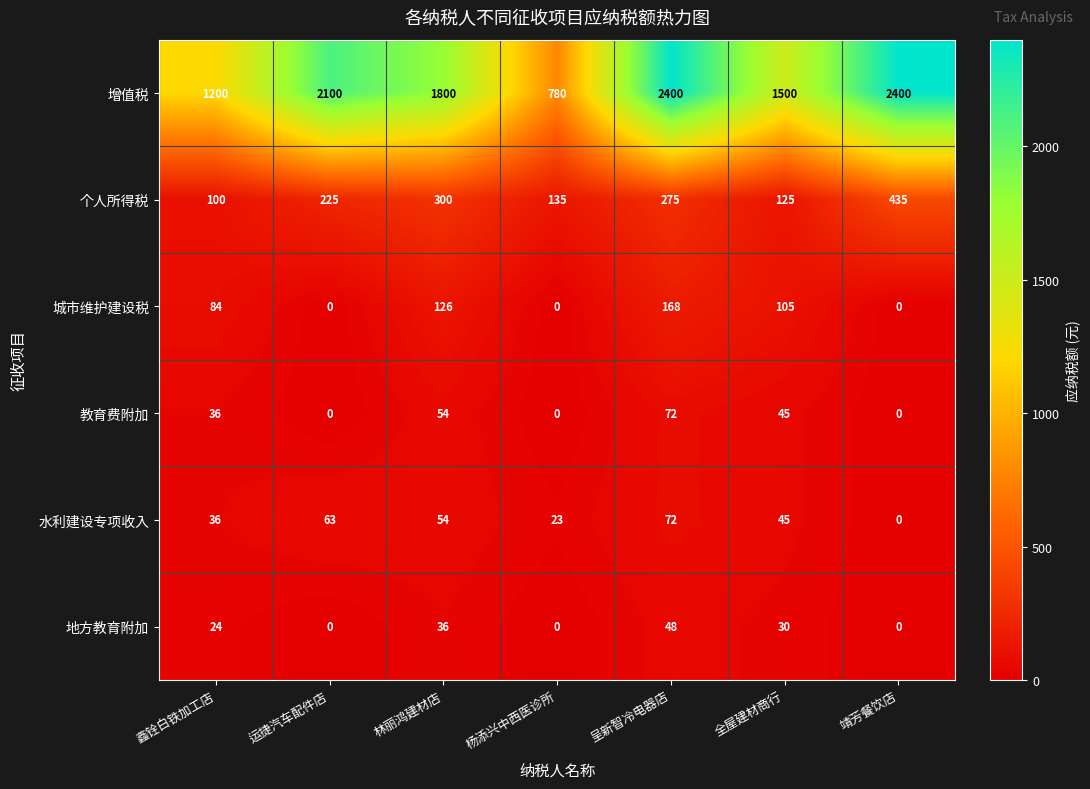

What is the difference between the maximum and minimum values in the 教育费附加 series?

72